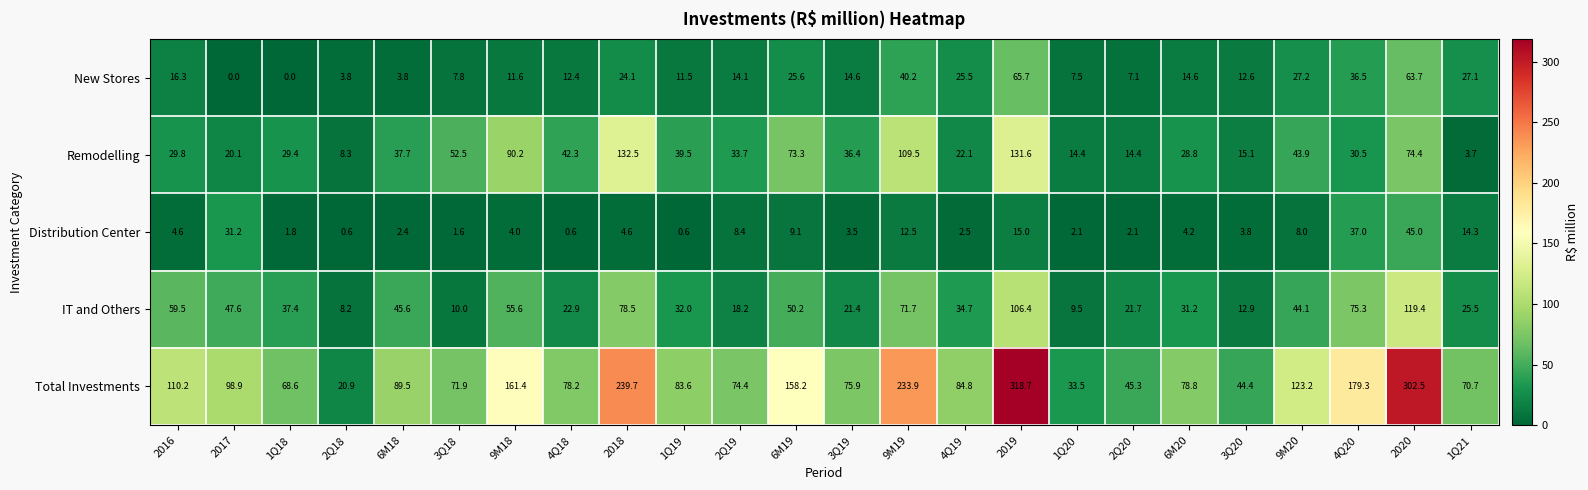

At how many categories does at least one series exceed 302?

2